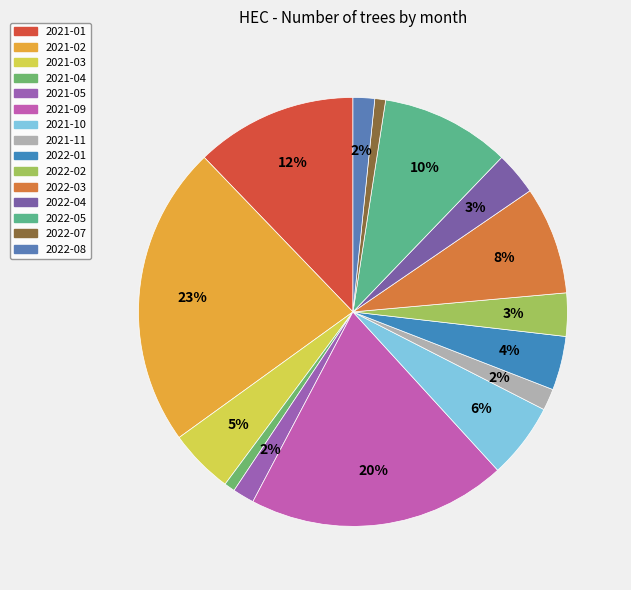

Count the number of slices in the pie.

15